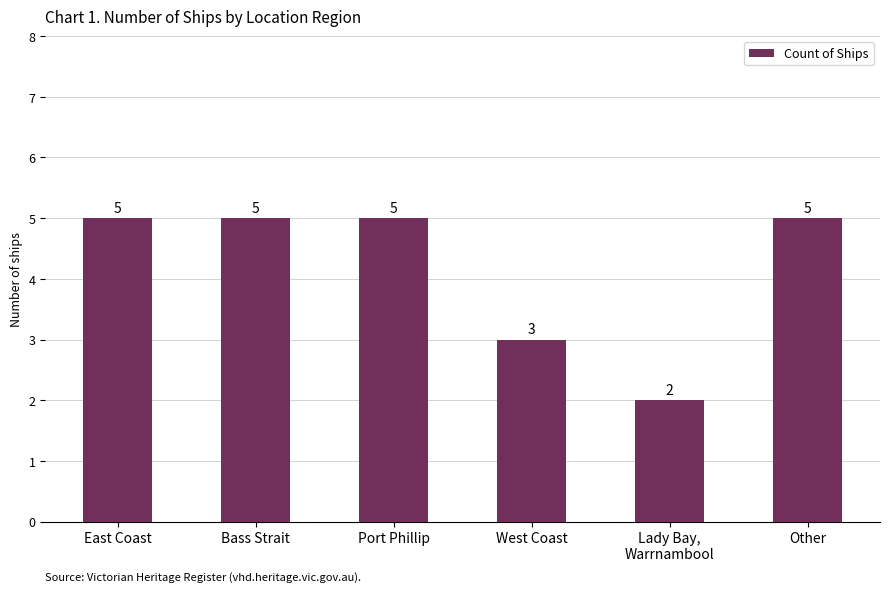

What is the greatest value displayed?

5